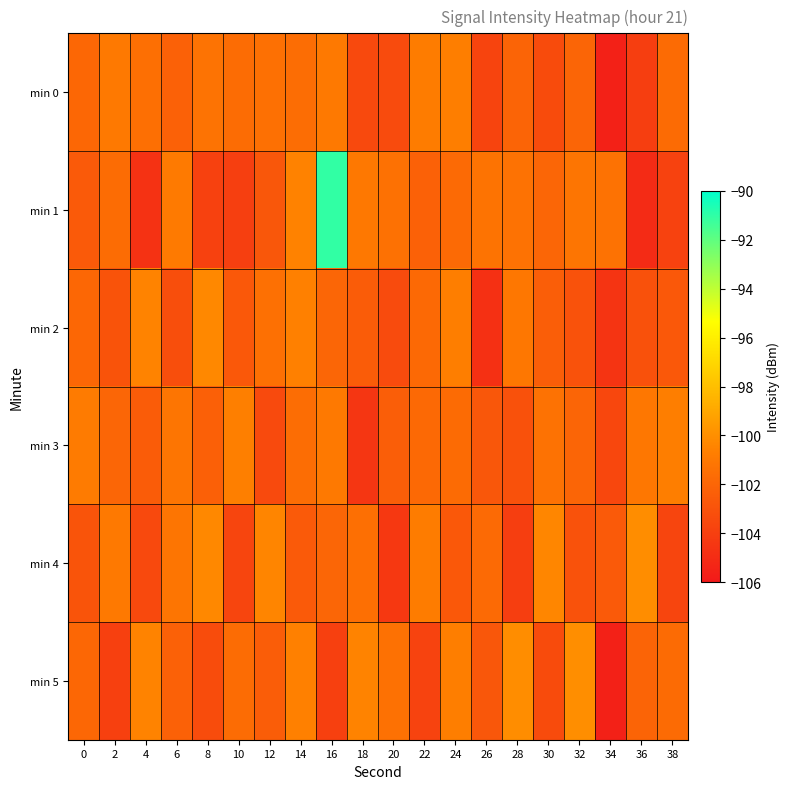

Between 30 and 24, which is larger?

24